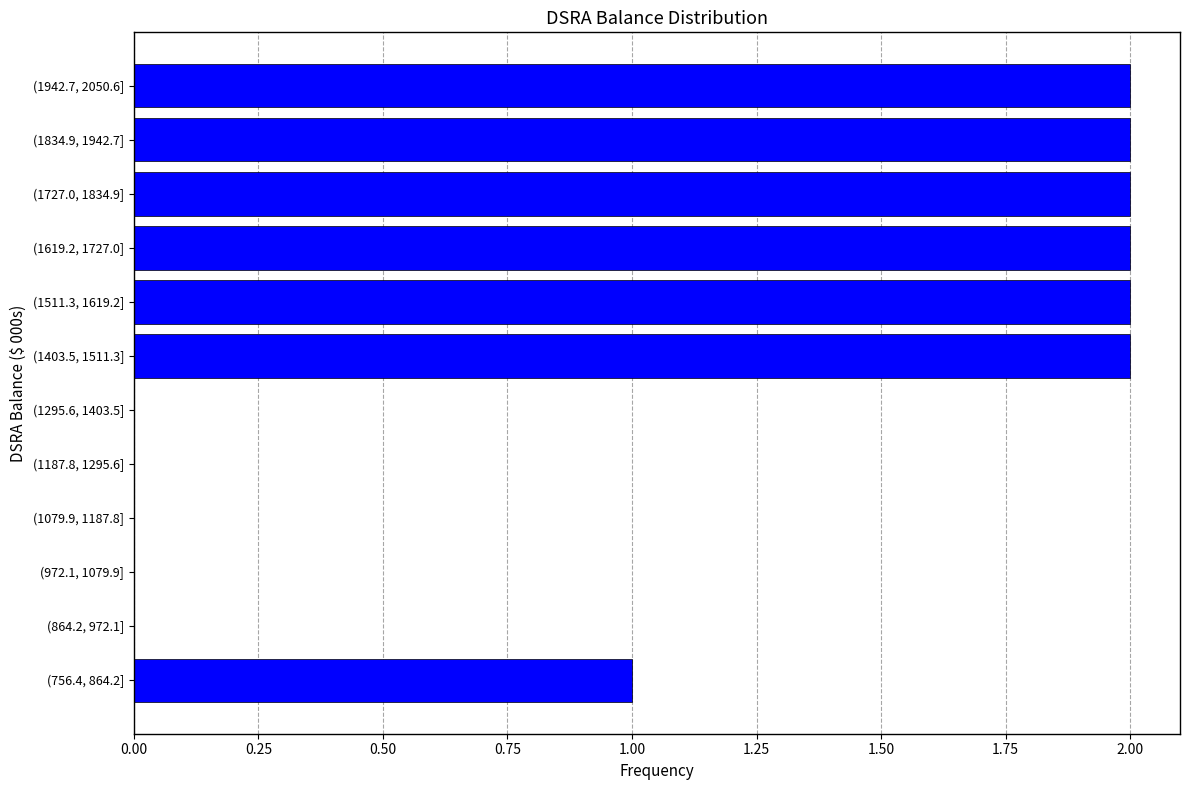

Reading bottom to top, what are all the values shown in this chart?

(756.4, 864.2]=1	(864.2, 972.1]=0	(972.1, 1079.9]=0	(1079.9, 1187.8]=0	(1187.8, 1295.6]=0	(1295.6, 1403.5]=0	(1403.5, 1511.3]=2	(1511.3, 1619.2]=2	(1619.2, 1727.0]=2	(1727.0, 1834.9]=2	(1834.9, 1942.7]=2	(1942.7, 2050.6]=2